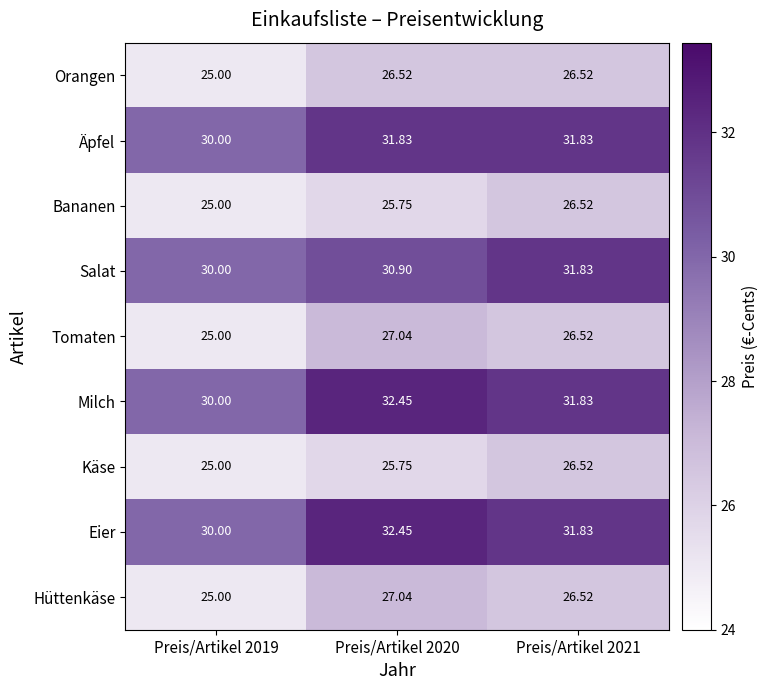

Count the number of categories in the chart.

3